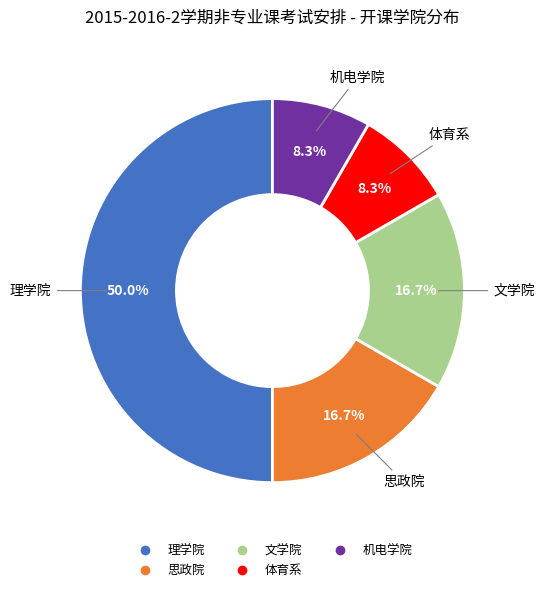

To the nearest percent, what is the average slice percentage?

20%